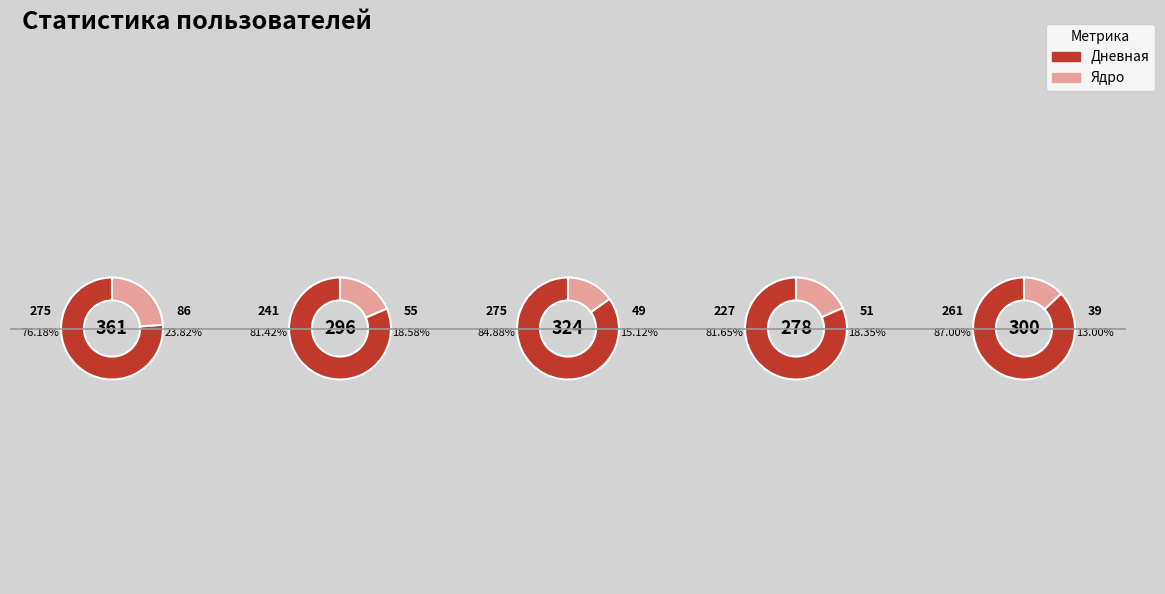

Does 2024-04-11 represent more than half of the total?

No